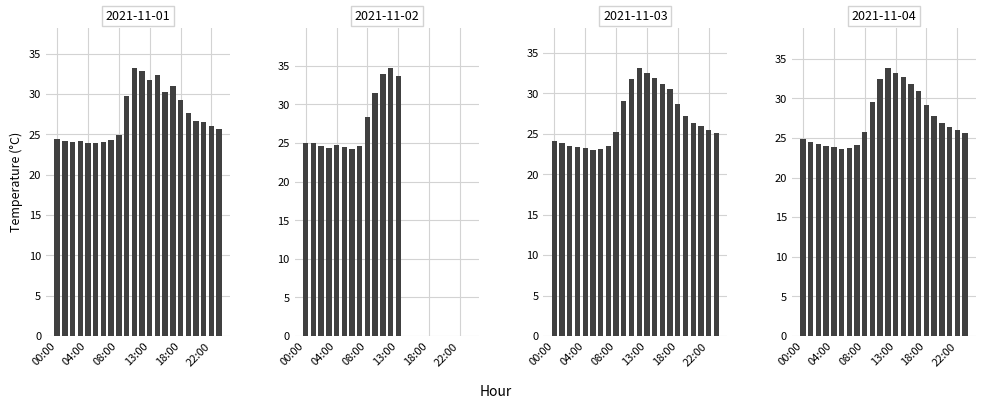

What is the difference between the second highest and minimum values in the 2021-11-04 series?

9.6